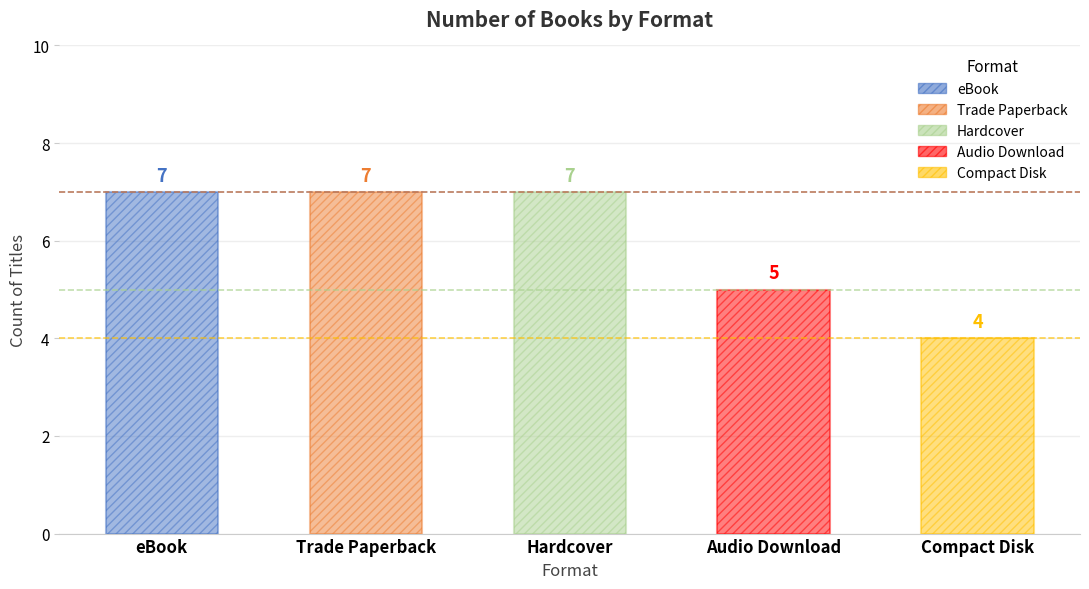

What is the greatest value displayed?

7